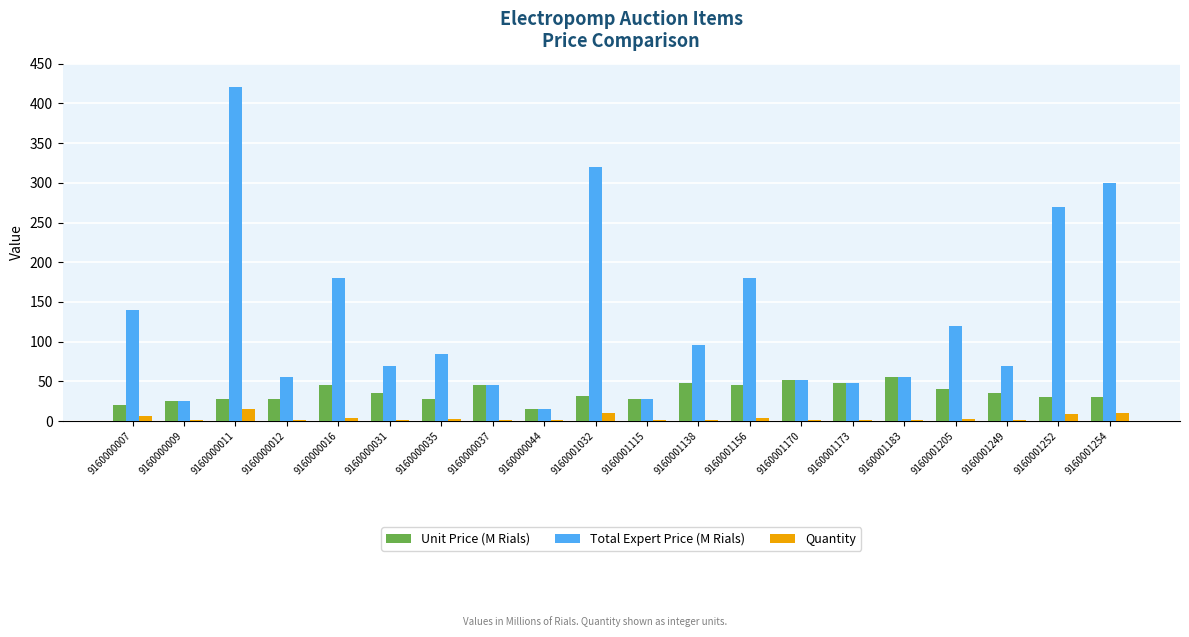

Where does the Total Expert Price (M Rials) series first go above 84?

9160000007